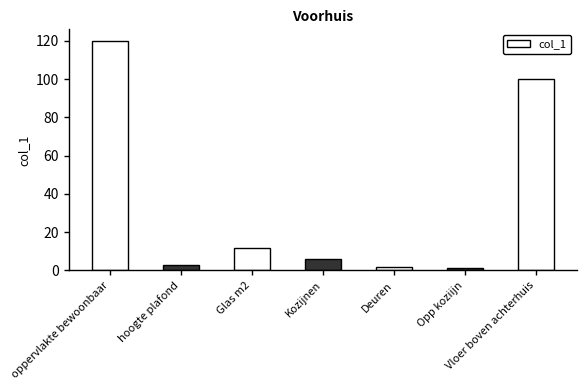

Which has a higher value, oppervlakte bewoonbaar or Opp koziijn?

oppervlakte bewoonbaar